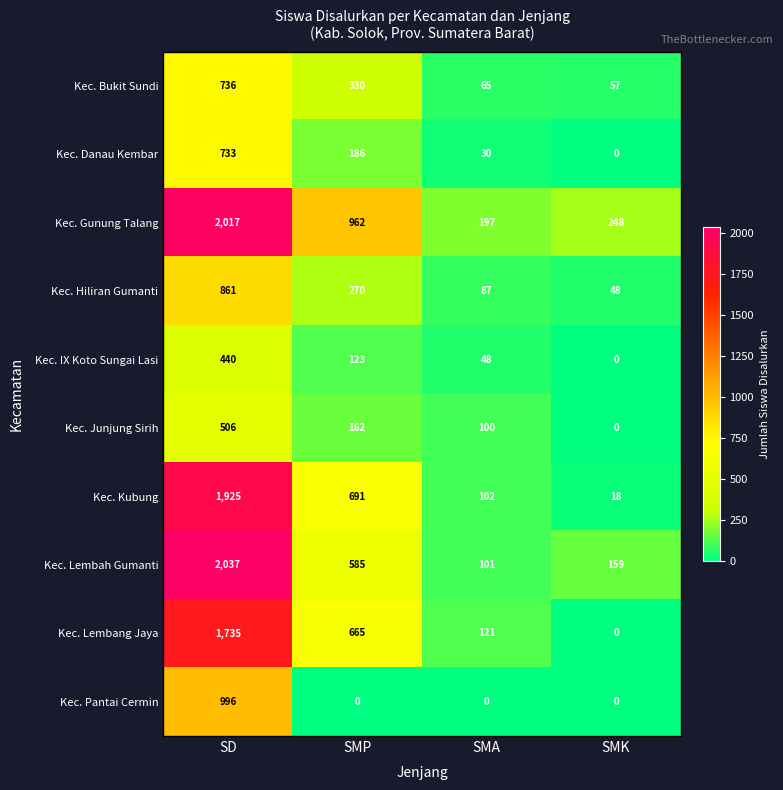

What is the approximate value of Kec. Lembah Gumanti at SMA, to the nearest 50?

100